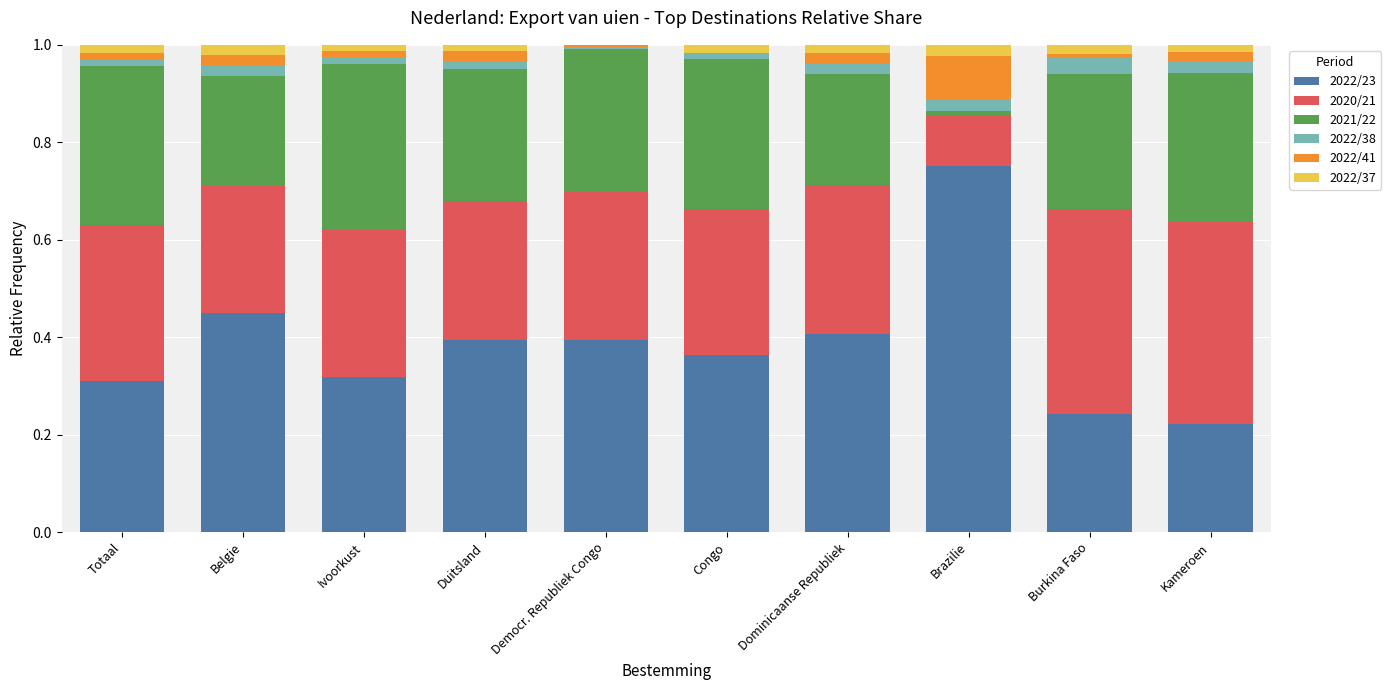

Does the chart contain stacked bars?

Yes